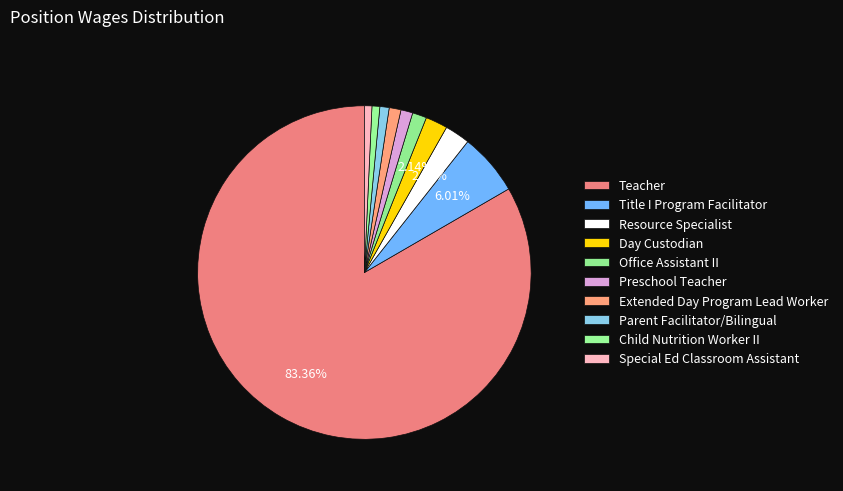

What portion of the pie excludes Parent Facilitator/Bilingual?

99.1%